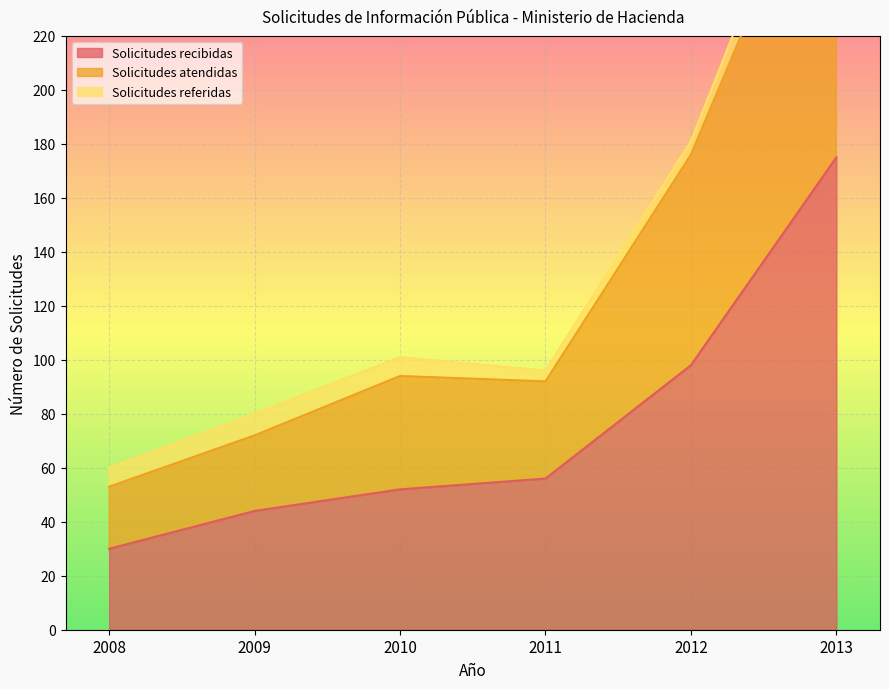

True or false: Solicitudes atendidas and Solicitudes recibidas intersect in this chart.

False